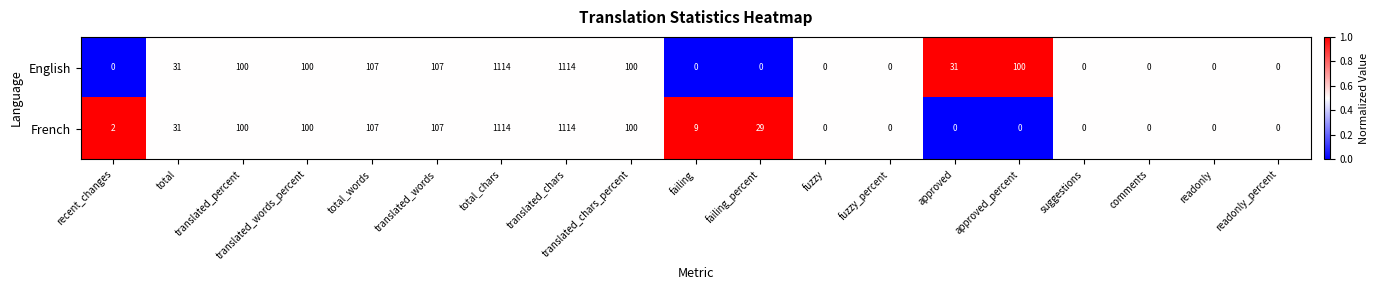

Rank the series by their average value, from lowest to highest.

French, English